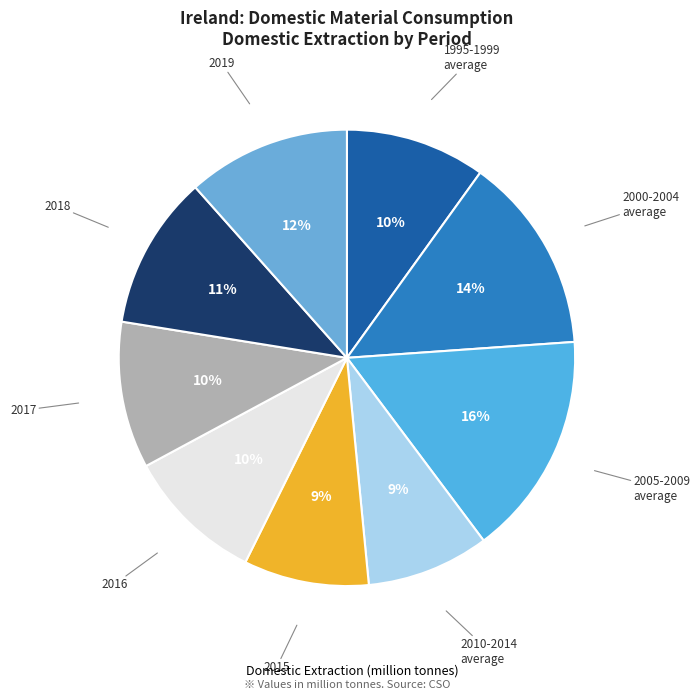

To the nearest percent, what is the average slice percentage?

11%